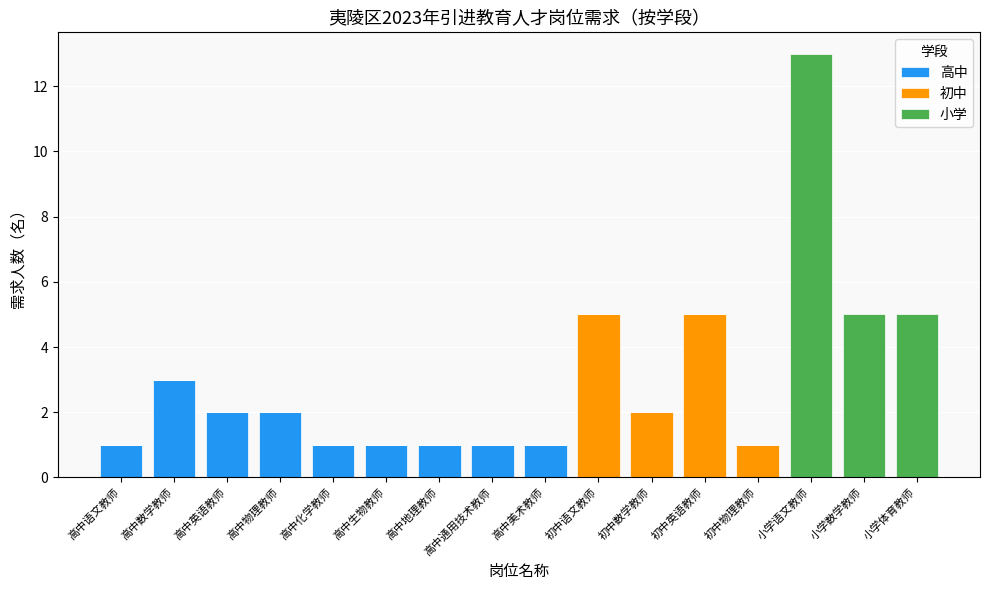

What are all the series names shown in the legend?

高中, 初中, 小学